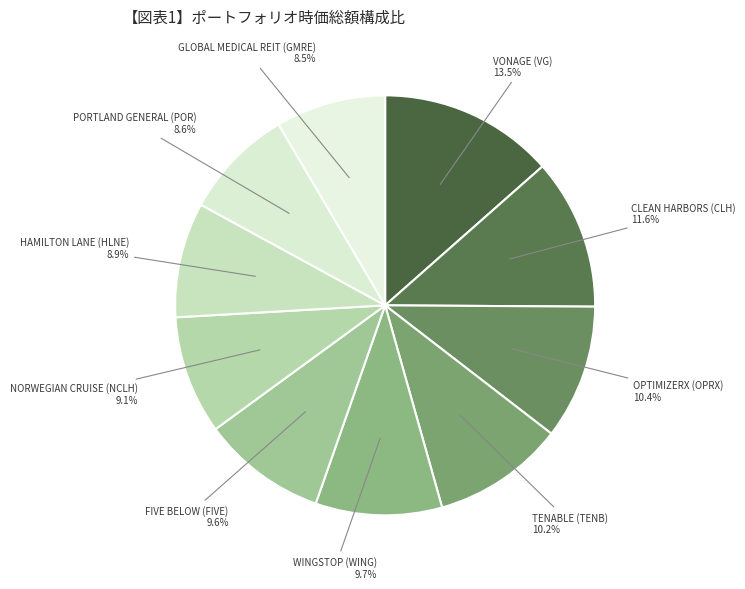

Is there a majority slice in this chart?

No